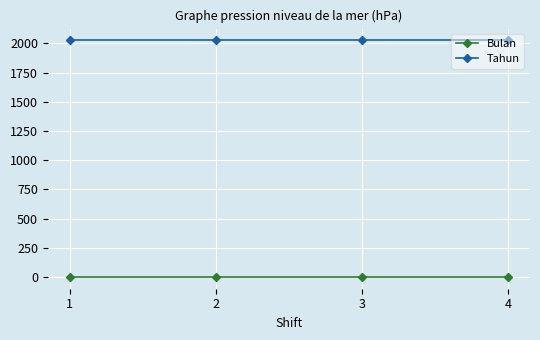

What is the highest value of the Tahun series?

2025